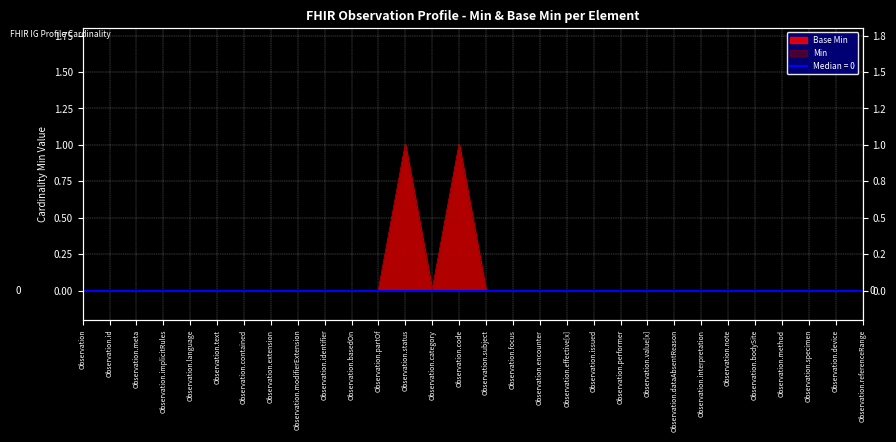

Between Observation.subject and Observation.effective[x], which is larger?

Observation.subject